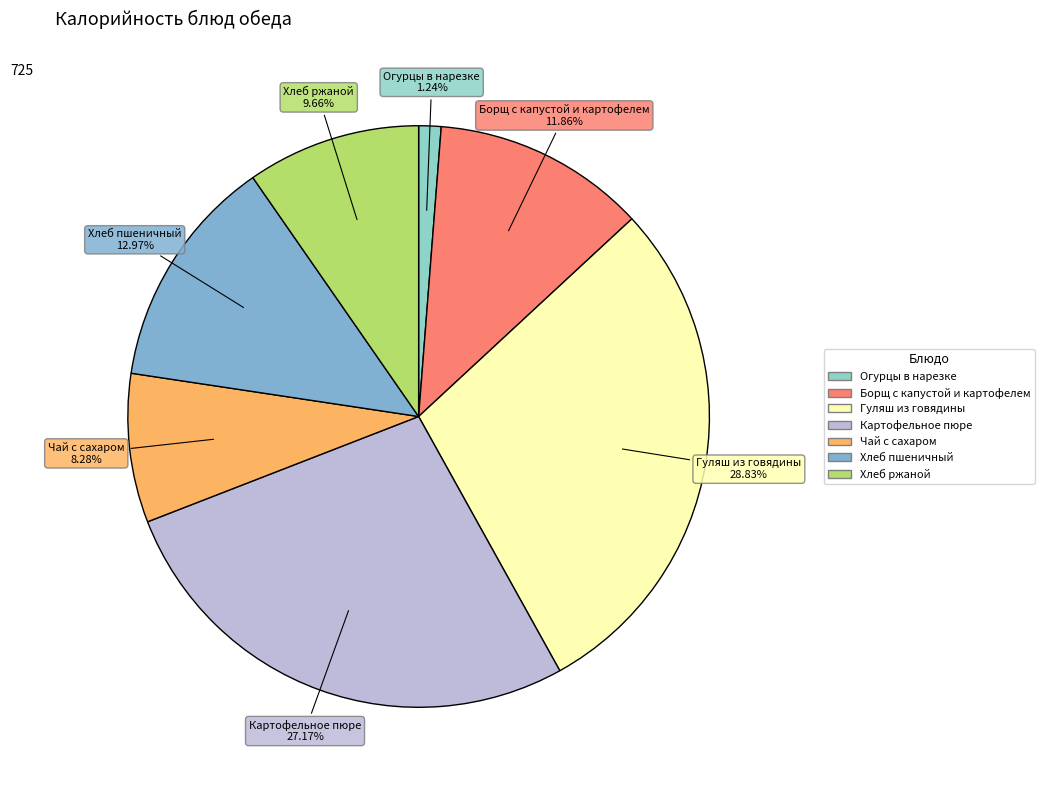

Which has a higher value, Чай с сахаром or Гуляш из говядины?

Гуляш из говядины